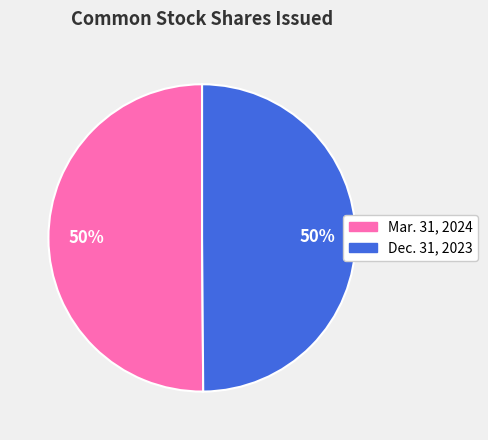

True or false: Dec. 31, 2023 accounts for 50% of the total.

True